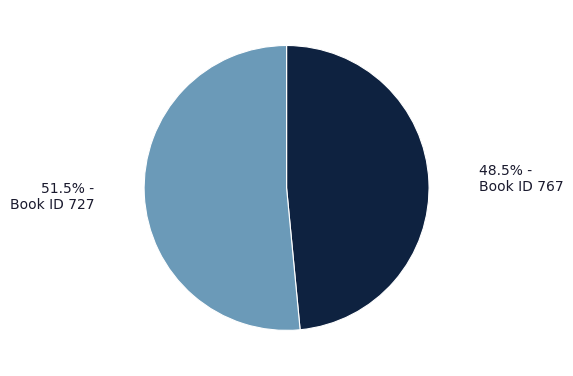

How many slices are in this pie chart?

2